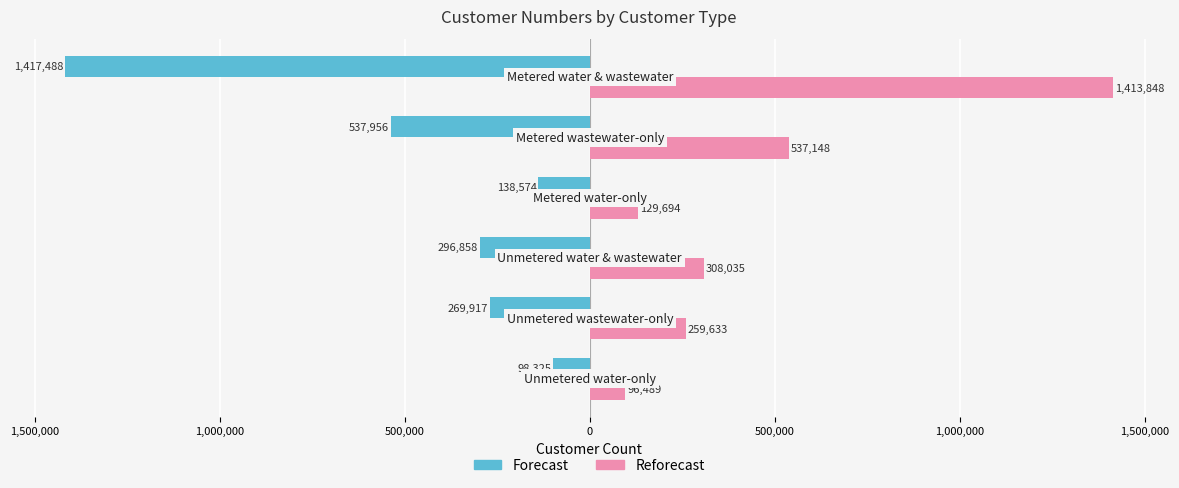

Reading left to right, list all the values displayed in this chart.

Forecast: -98325	-269917	-296858	-138574	-537956	-1417488
Reforecast: 96489	259633	308035	129694	537148	1413848